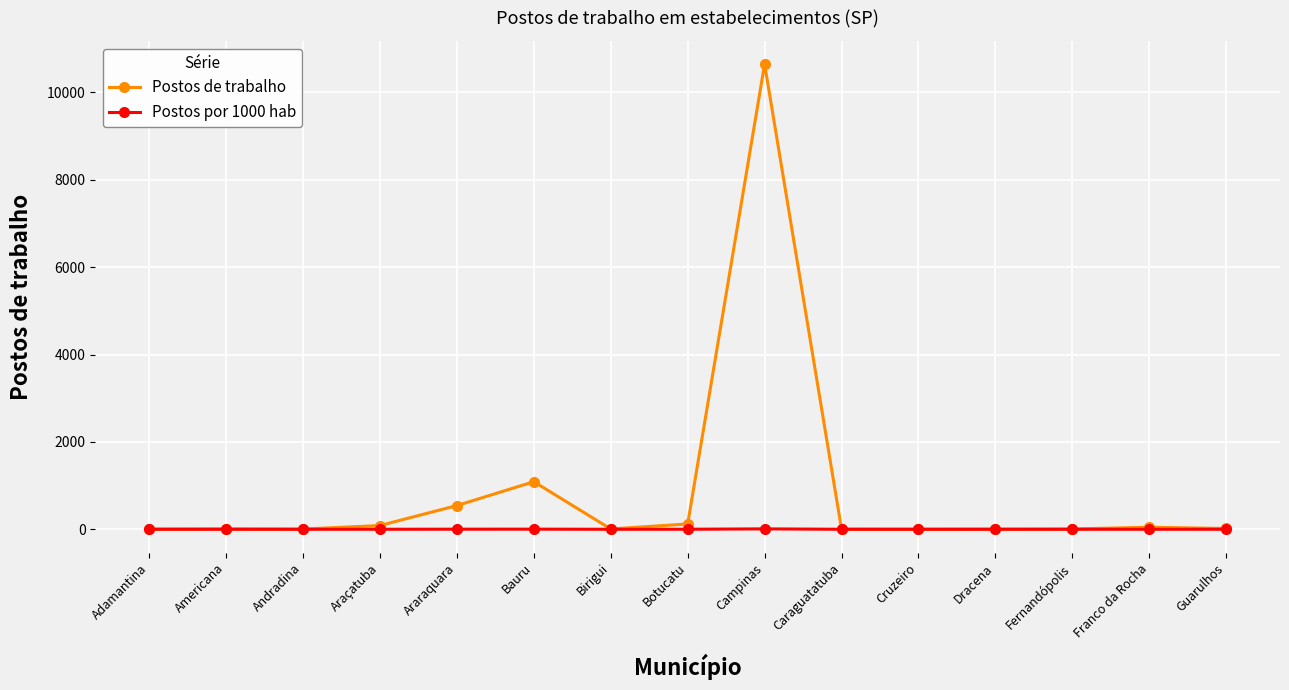

What position from the left is Araçatuba?

4